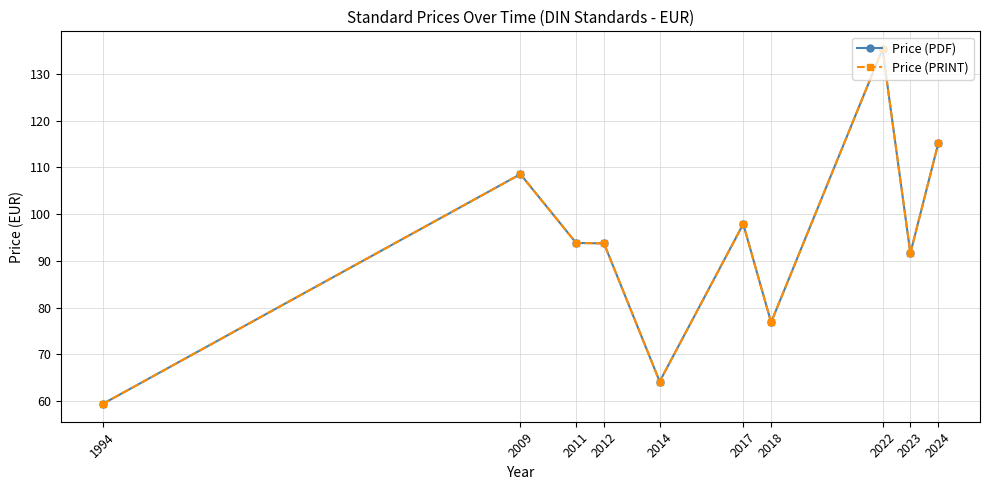

Is this an area chart (filled region under the line)?

No